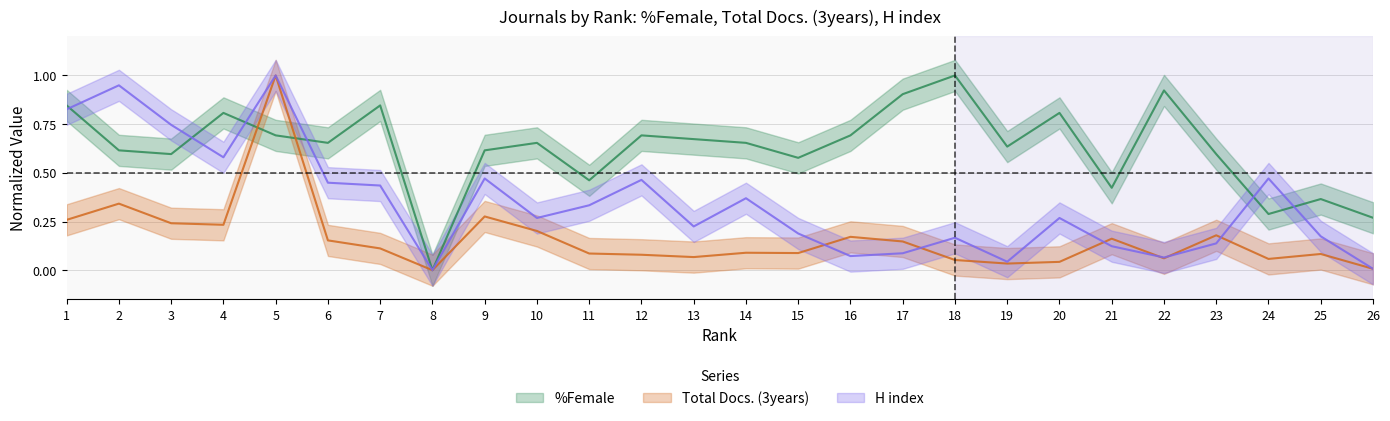

Reading left to right, what are all the values shown in this chart?

%Female: 1=0.8	2=0.6	3=0.6	4=0.8	5=0.7	6=0.7	7=0.8	8=0.0	9=0.6	10=0.7	11=0.5	12=0.7	13=0.7	14=0.7	15=0.6	16=0.7	17=0.9	18=1.0	19=0.6	20=0.8	21=0.4	22=0.9	23=0.6	24=0.3	25=0.4	26=0.3
Total Docs. (3years): 1=0.3	2=0.3	3=0.2	4=0.2	5=1.0	6=0.2	7=0.1	8=0.0	9=0.3	10=0.2	11=0.1	12=0.1	13=0.1	14=0.1	15=0.1	16=0.2	17=0.1	18=0.1	19=0.0	20=0.0	21=0.2	22=0.1	23=0.2	24=0.1	25=0.1	26=0.0
H index: 1=0.8	2=0.9	3=0.7	4=0.6	5=1.0	6=0.4	7=0.4	8=0.0	9=0.5	10=0.3	11=0.3	12=0.5	13=0.2	14=0.4	15=0.2	16=0.1	17=0.1	18=0.2	19=0.0	20=0.3	21=0.1	22=0.1	23=0.1	24=0.5	25=0.2	26=0.0